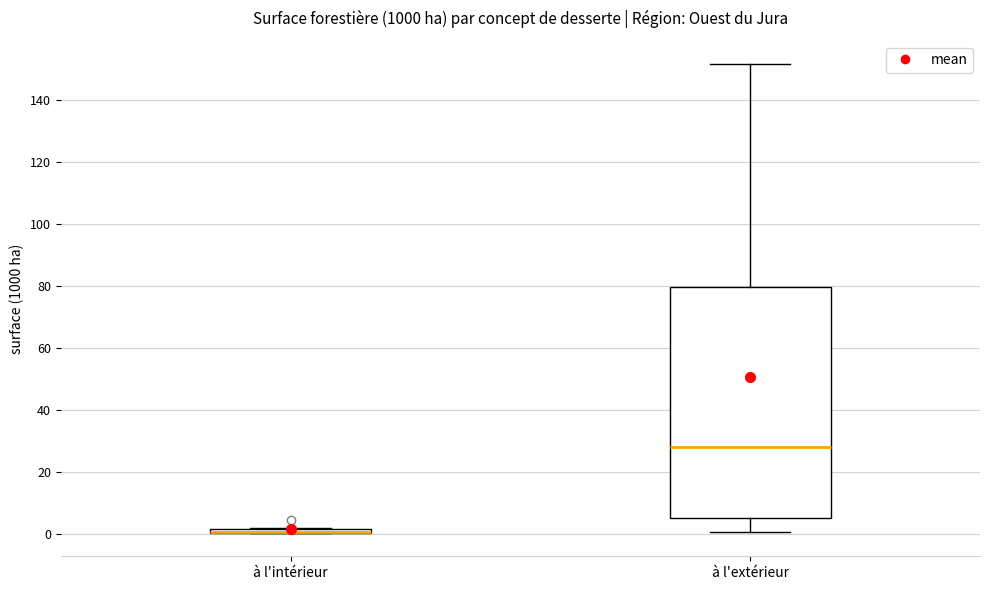

Which box is the tallest, from its lower edge to its upper edge?

à l'extérieur